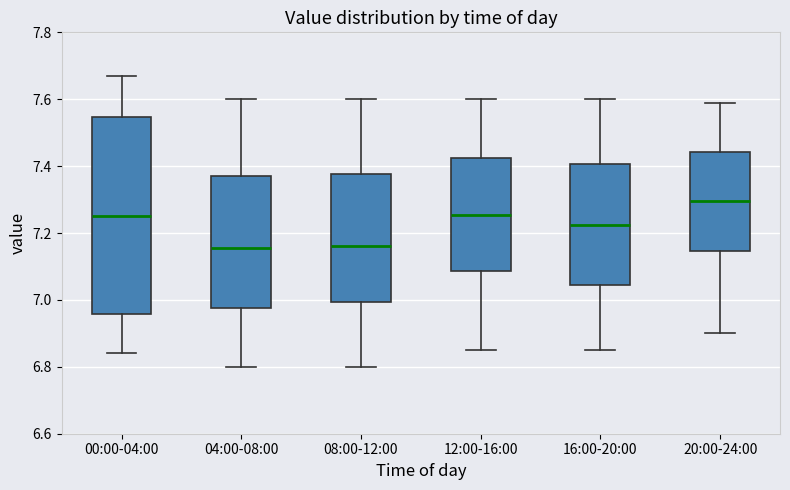

Where does the lower whisker of the box for 04:00-08:00 end on the y-axis? The values are not printed on the chart, so give them approximately, as read against the axis.

6.80